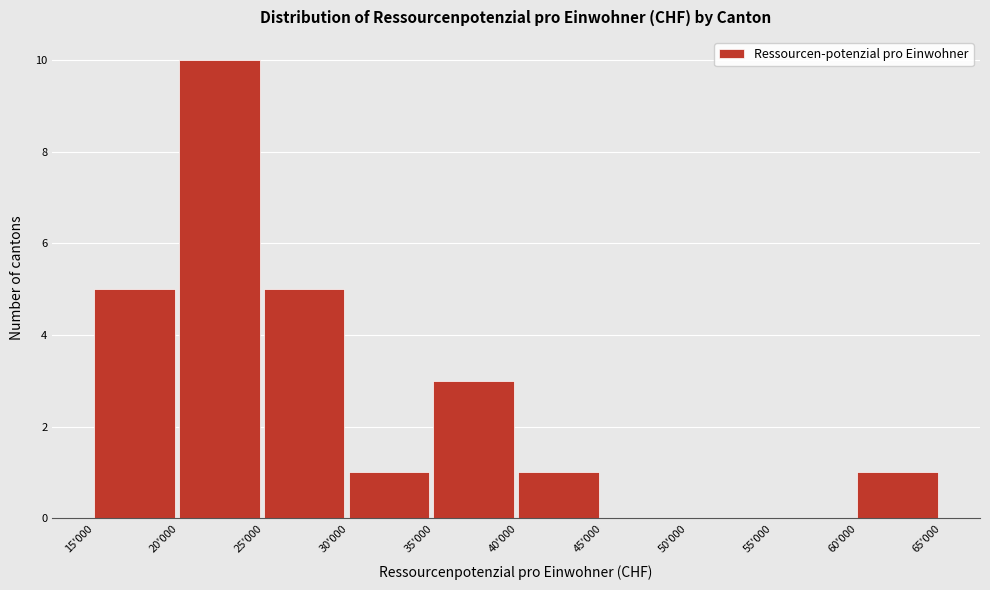

Reading left to right, extract all data points from this chart.

15'000=5	20'000=10	25'000=5	30'000=1	35'000=3	40'000=1	45'000=0	50'000=0	55'000=0	60'000=1